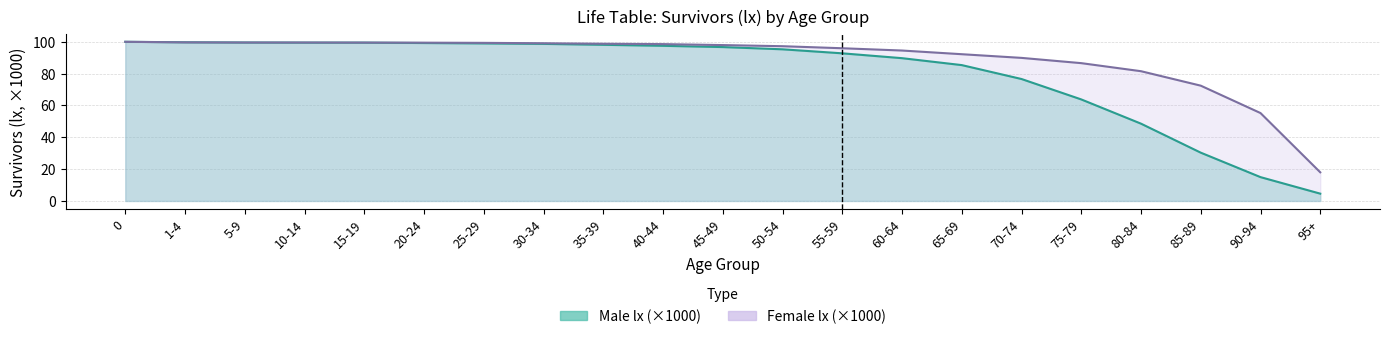

At 85-89, list the series in order from largest to smallest.

Female lx line, Male lx line